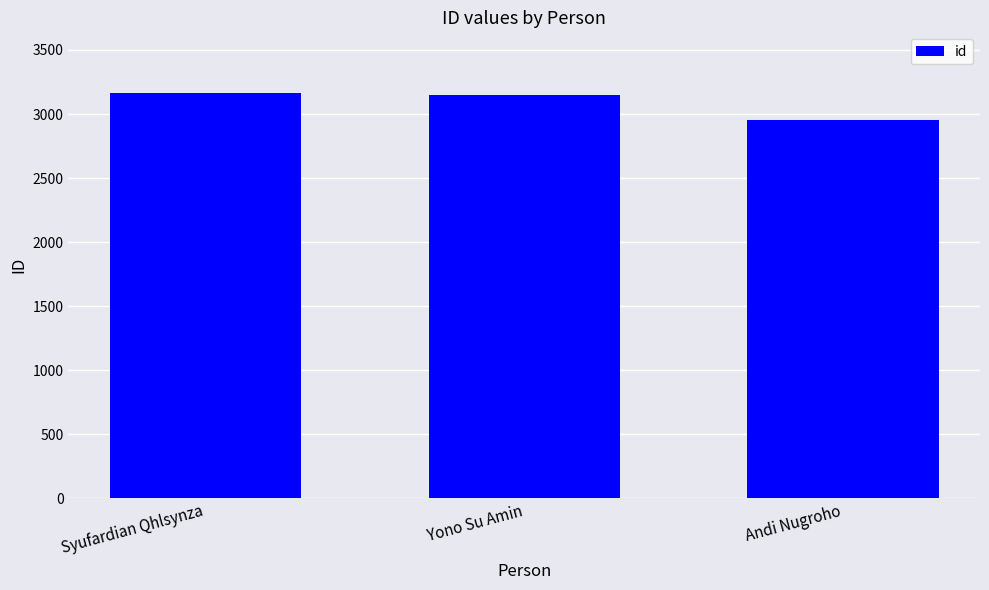

What is the greatest value displayed?

3163